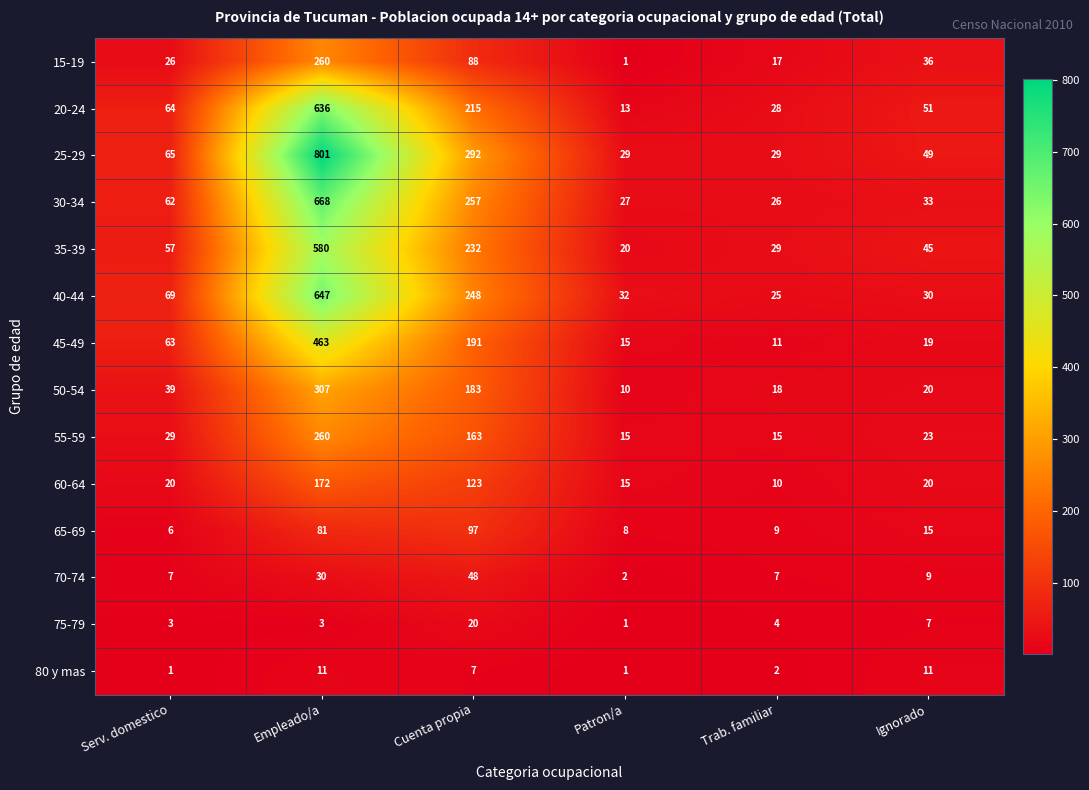

Is it true that 75-79 equals 20 at Cuenta propia?

True